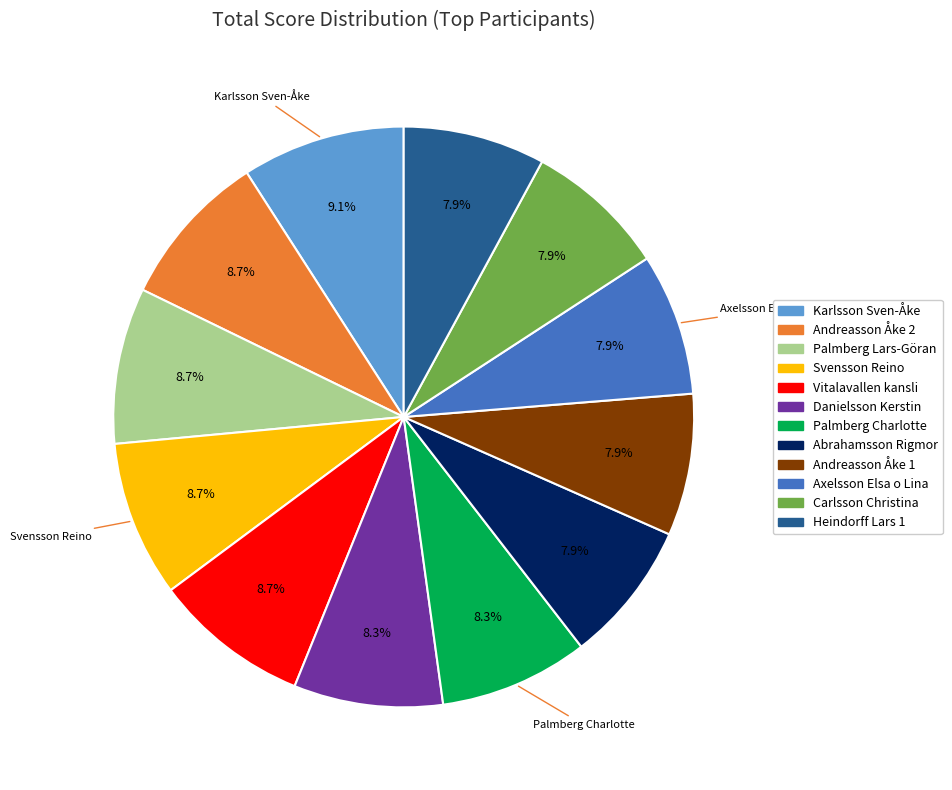

Is the sum of Palmberg Lars-Göran and Abrahamsson Rigmor greater than half?

No